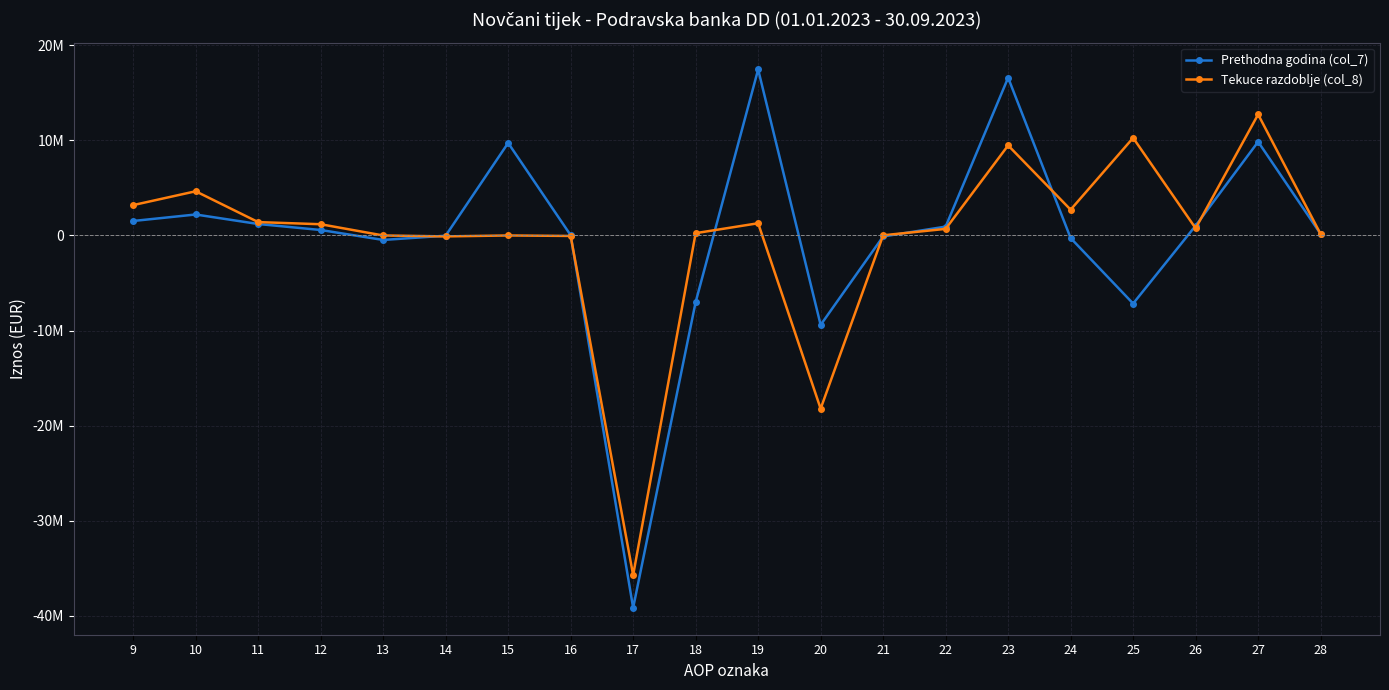

What is the value of the Tekuce razdoblje (col_8) point at the 4th from the left?

1179231